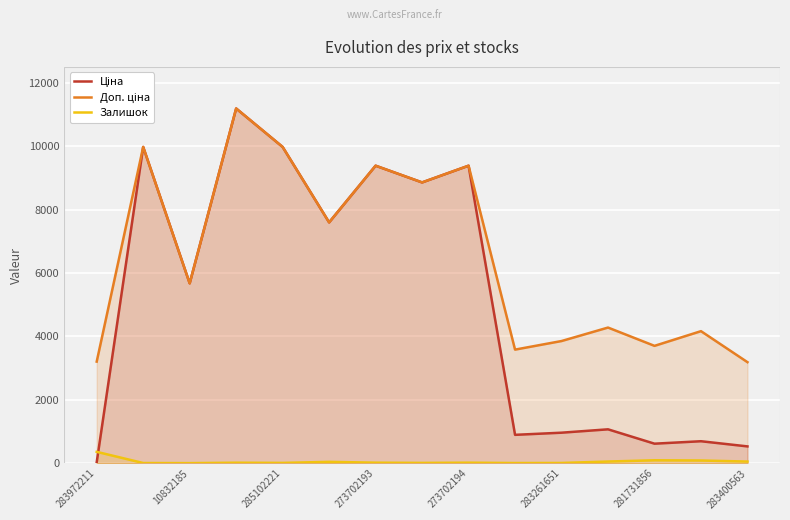

What is the maximum value for Залишок?

360.0